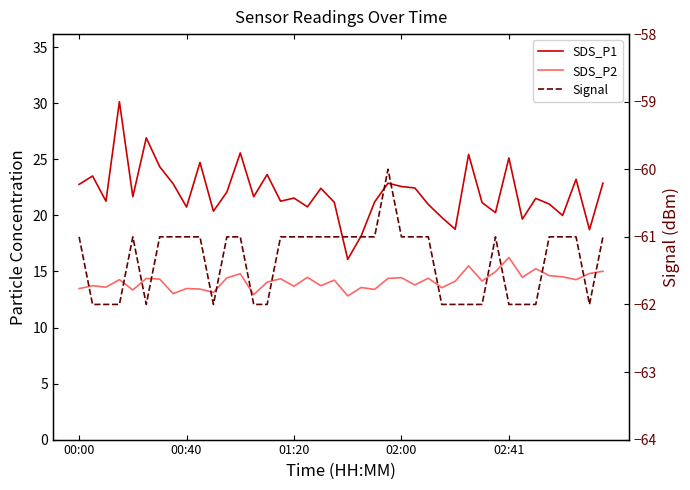

How many distinct data groups are displayed?

3